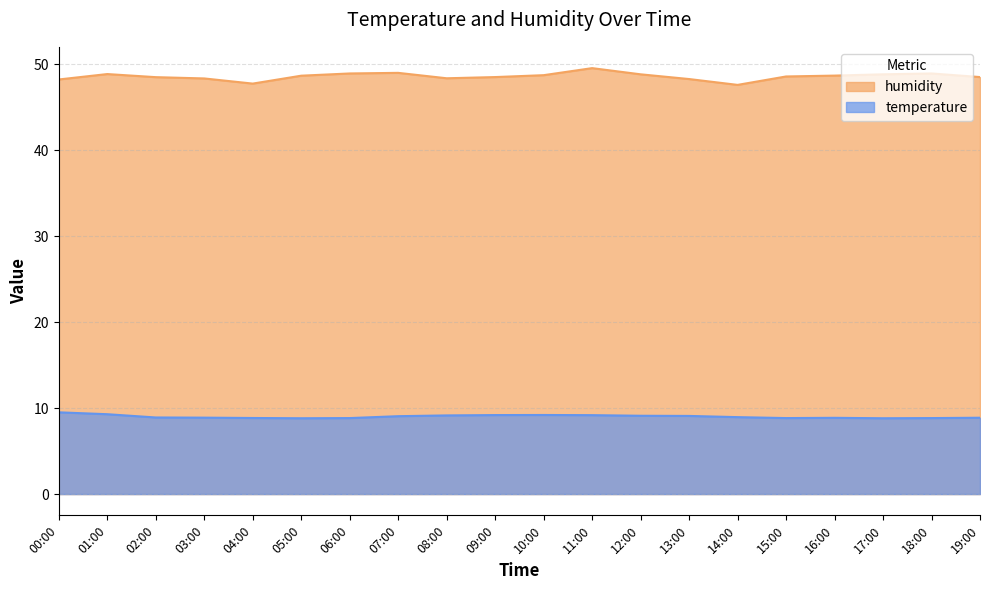

Reading right to left, transcribe all the data shown in this chart.

humidity: 48.5	48.9	48.8	48.7	48.6	47.6	48.3	48.8	49.6	48.7	48.5	48.4	49.0	48.9	48.7	47.8	48.4	48.5	48.9	48.2
temperature: 8.9	8.8	8.8	8.9	8.8	8.9	9.1	9.1	9.2	9.2	9.2	9.2	9.1	8.8	8.8	8.8	8.9	8.9	9.3	9.5